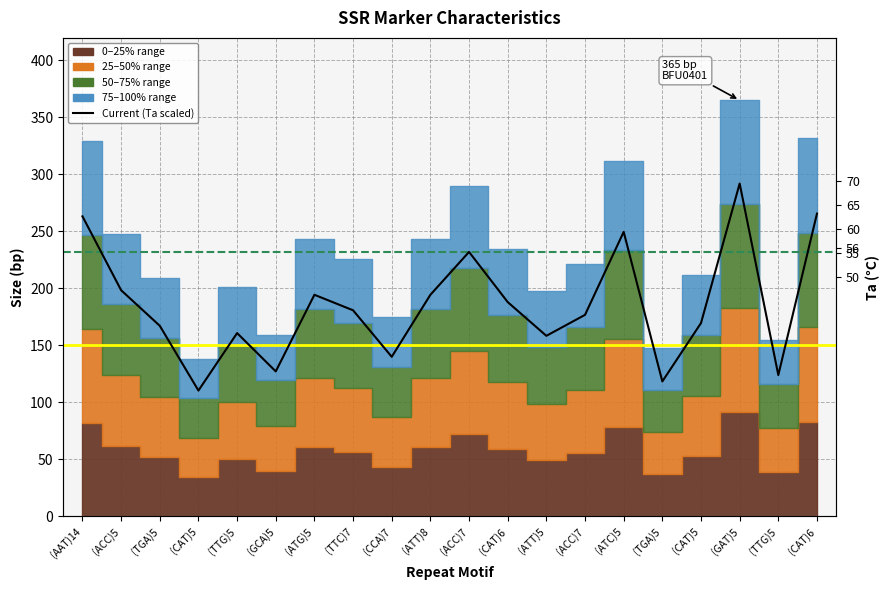

True or false: the data has more than 0 interior local peaks.

True